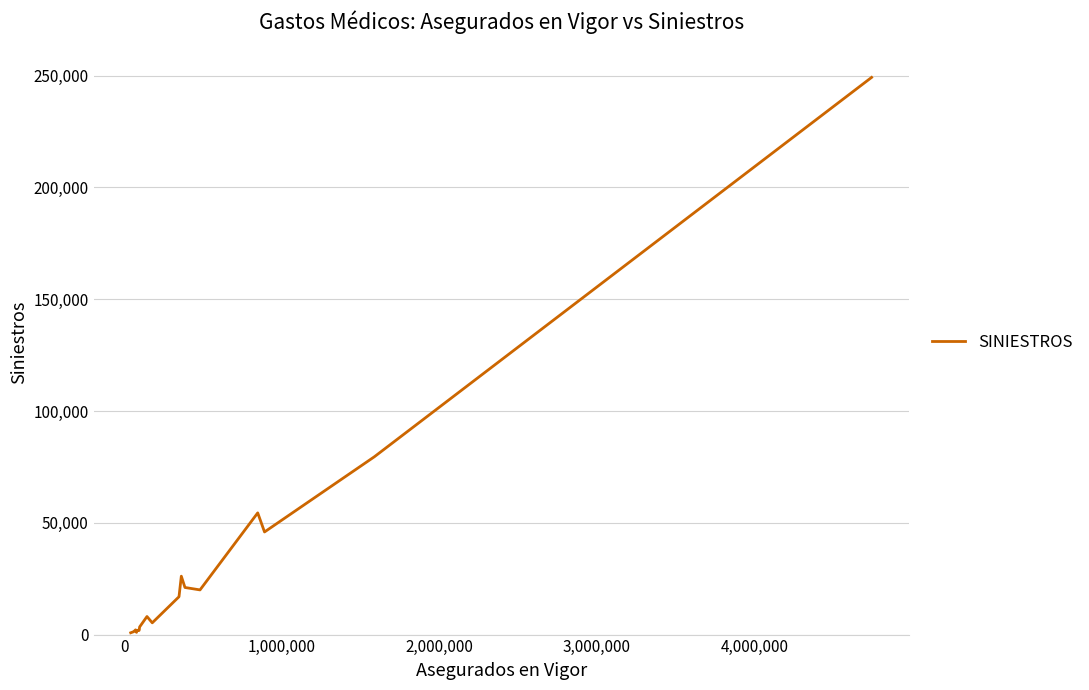

What is the difference between the maximum and minimum values?

248424